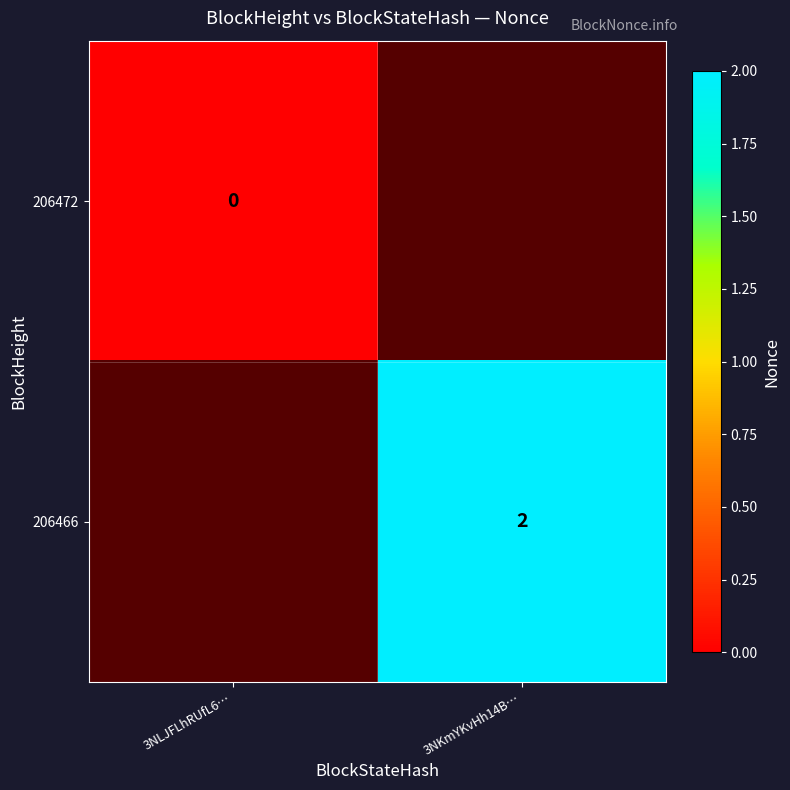

Is the value of 206472 at 3NLJFLhRUfL6… greater than the value of 206466 at 3NLJFLhRUfL6…?

No